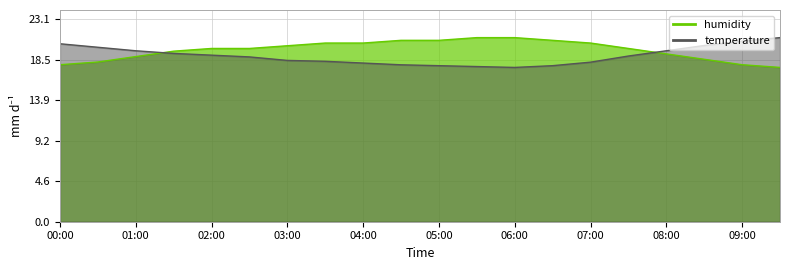

What is the minimum value for temperature?

17.6